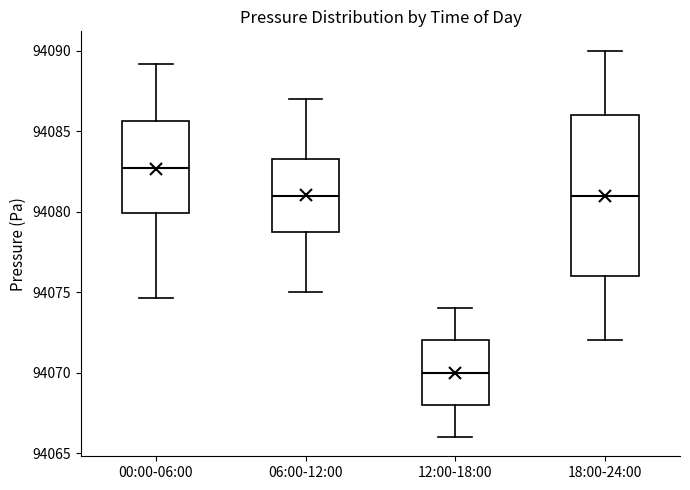

Reading left to right, transcribe this box plot: for each box, give where its median line is, the range the box spans, and where its two whiskers end, as read against the y-axis. The values are not printed on the chart, so give them approximately, as read against the axis.

00:00-06:00: median 94082.5, box 94080.0 to 94085.5, whiskers 94074.5 to 94089.0
06:00-12:00: median 94081.0, box 94079.0 to 94083.5, whiskers 94075.0 to 94087.0
12:00-18:00: median 94070.0, box 94068.0 to 94072.0, whiskers 94066.0 to 94074.0
18:00-24:00: median 94081.0, box 94076.0 to 94086.0, whiskers 94072.0 to 94090.0